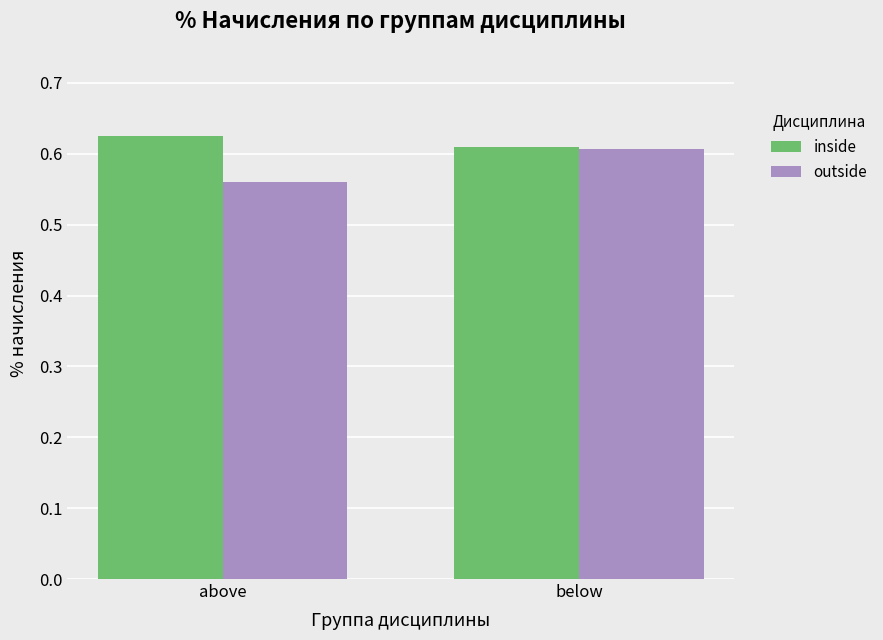

What is the label of the 1st bar from the left?

above